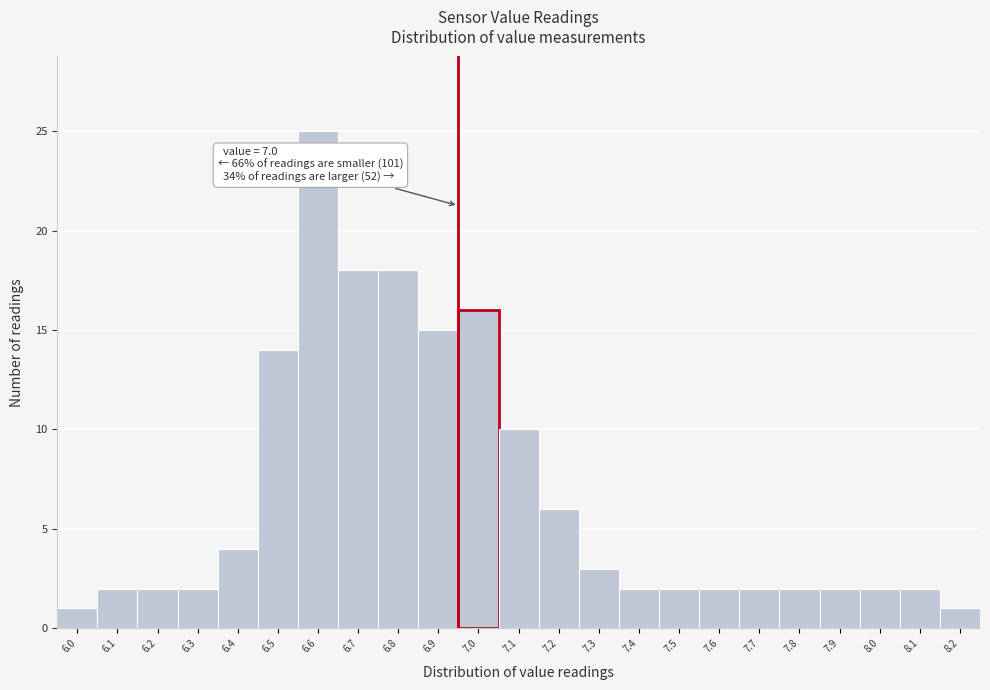

Reading left to right, extract all data points from this chart.

6.0=1	6.1=2	6.2=2	6.3=2	6.4=4	6.5=14	6.6=25	6.7=18	6.8=18	6.9=15	7.0=16	7.1=10	7.2=6	7.3=3	7.4=2	7.5=2	7.6=2	7.7=2	7.8=2	7.9=2	8.0=2	8.1=2	8.2=1